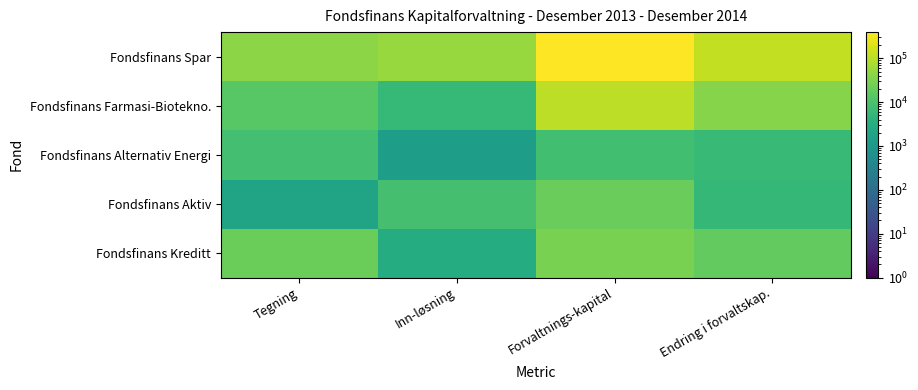

Reading left to right, extract all data points from this chart.

Fondsfinans Spar: Tegning=41795	Inn-løsning=53143	Forvaltnings-kapital=396005	Endring i forvaltskap.=121382
Fondsfinans Farmasi-Biotekno.: Tegning=14027	Inn-løsning=5544	Forvaltnings-kapital=107856	Endring i forvaltskap.=38314
Fondsfinans Alternativ Energi: Tegning=8620	Inn-løsning=1285	Forvaltnings-kapital=7804	Endring i forvaltskap.=6195
Fondsfinans Aktiv: Tegning=1849	Inn-løsning=8757	Forvaltnings-kapital=20614	Endring i forvaltskap.=5448
Fondsfinans Kreditt: Tegning=21800	Inn-løsning=2944	Forvaltnings-kapital=30003	Endring i forvaltskap.=18145